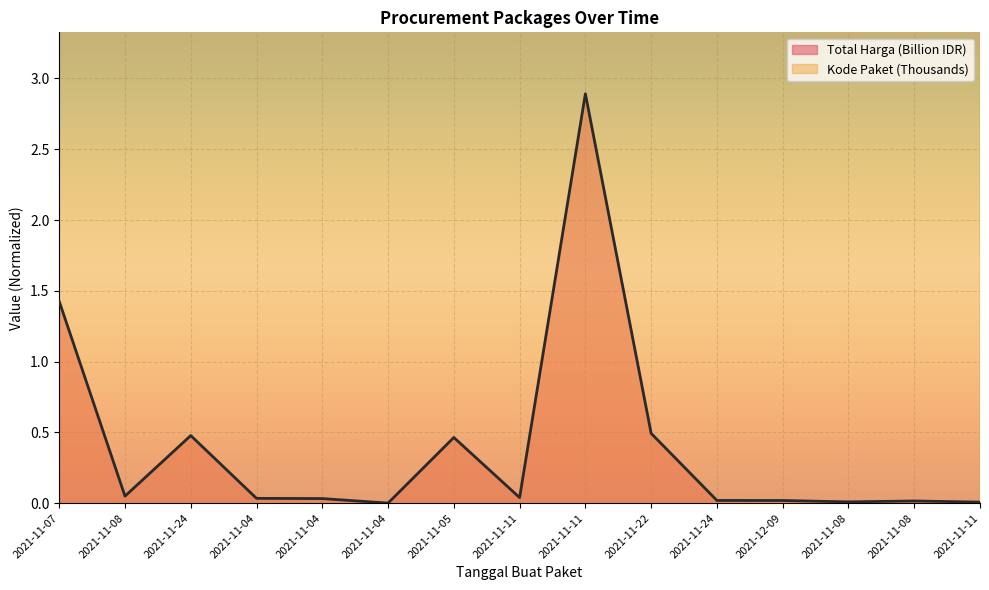

Reading left to right, extract all data points from this chart.

Total Harga: 1.4	0.0	0.5	0.0	0.0	0.0	0.5	0.0	2.9	0.5	0.0	0.0	0.0	0.0	0.0
Kode Paket: 16.8	17.5	70.5	8.5	8.6	8.7	13.7	28.3	28.4	55.8	67.3	137.9	17.3	17.3	27.9